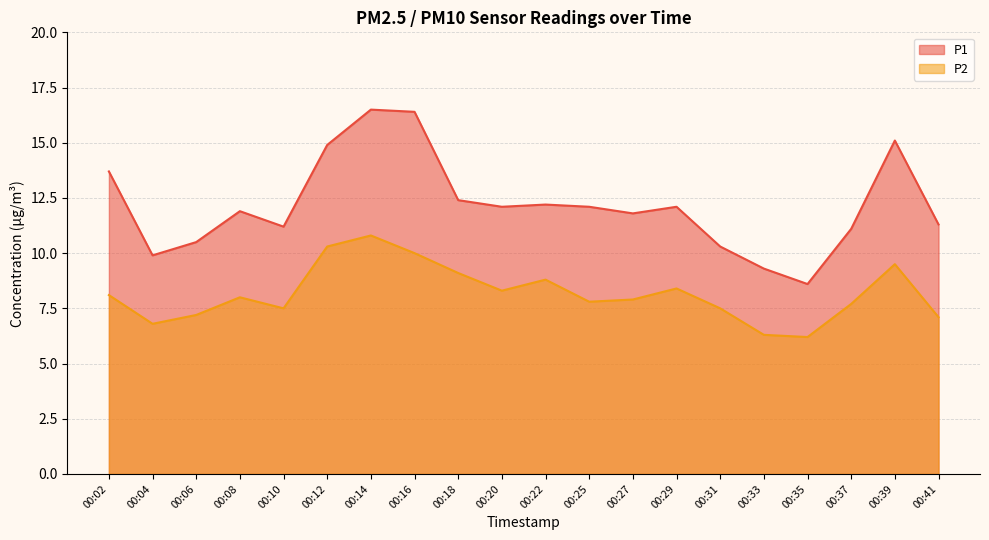

True or false: P2 has a value of 12.6 at 00:29.

False